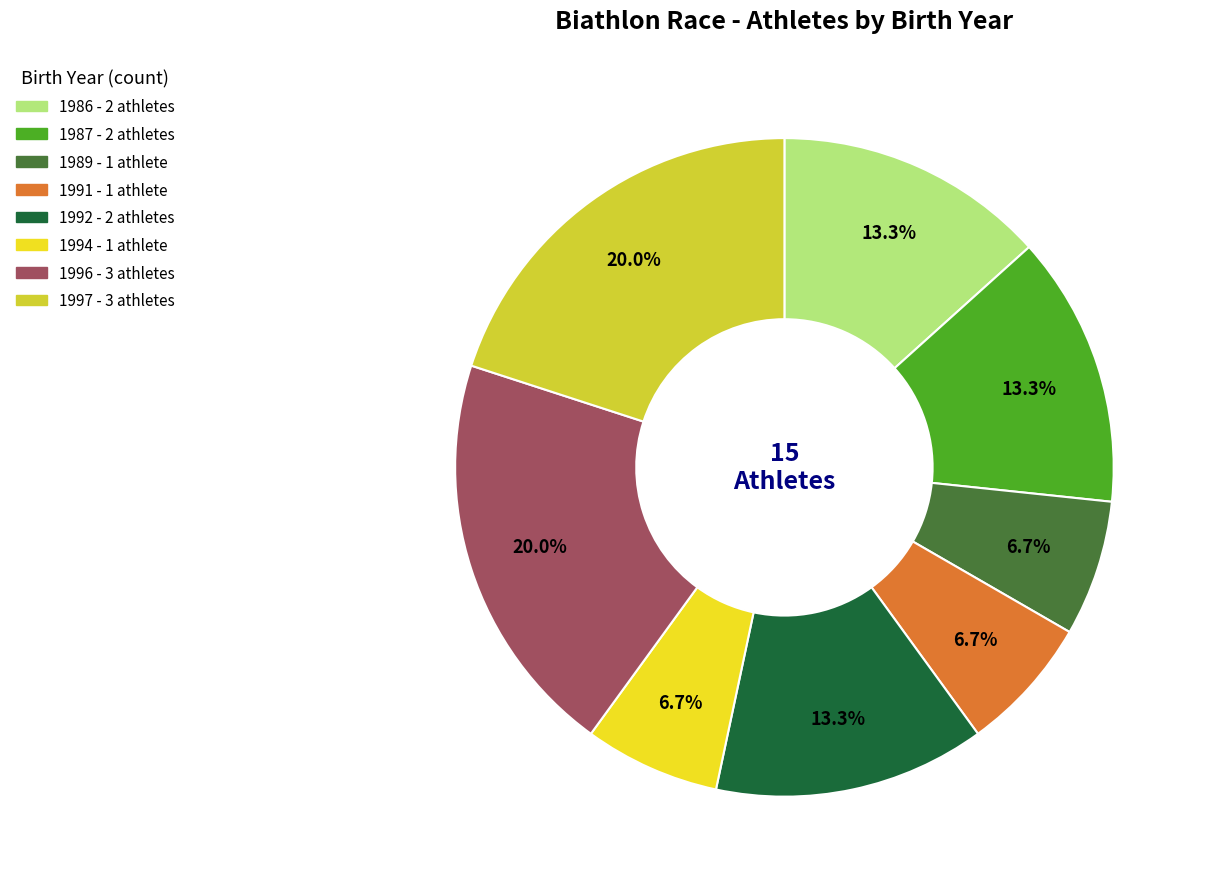

How many slices are in this pie chart?

8